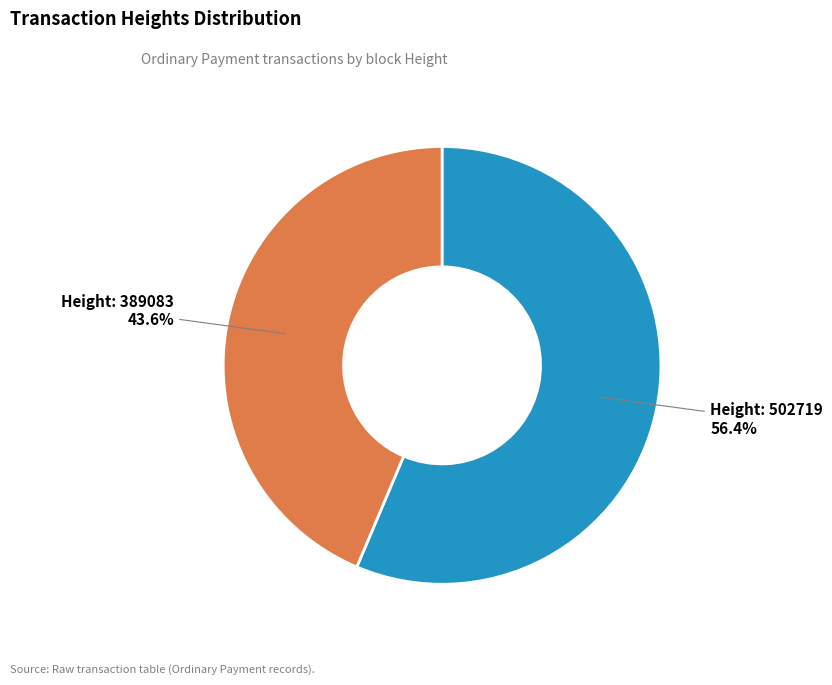

Is there any slice that represents more than half of the pie?

Yes